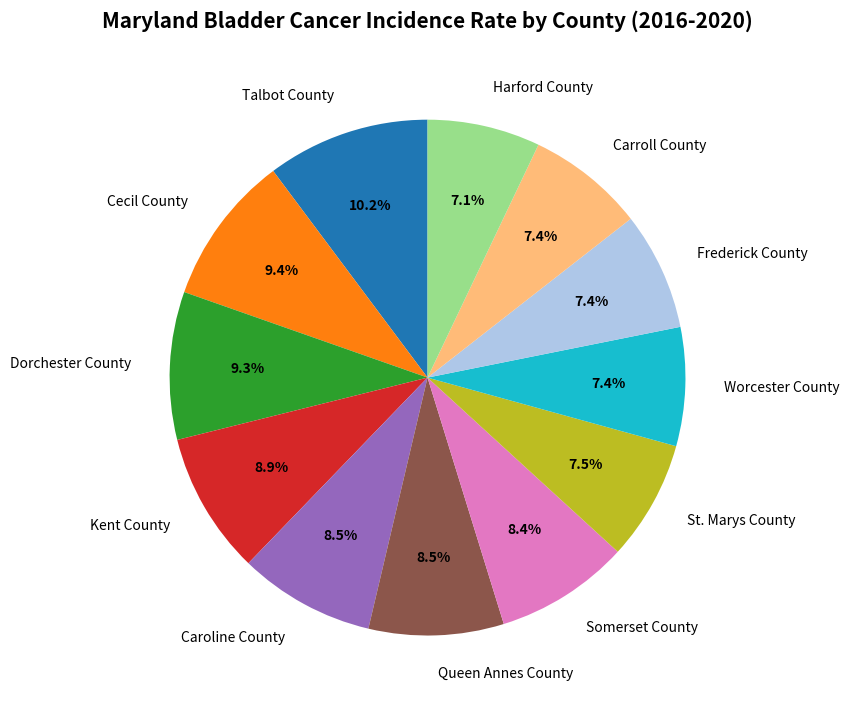

Which slice is the largest?

Talbot County